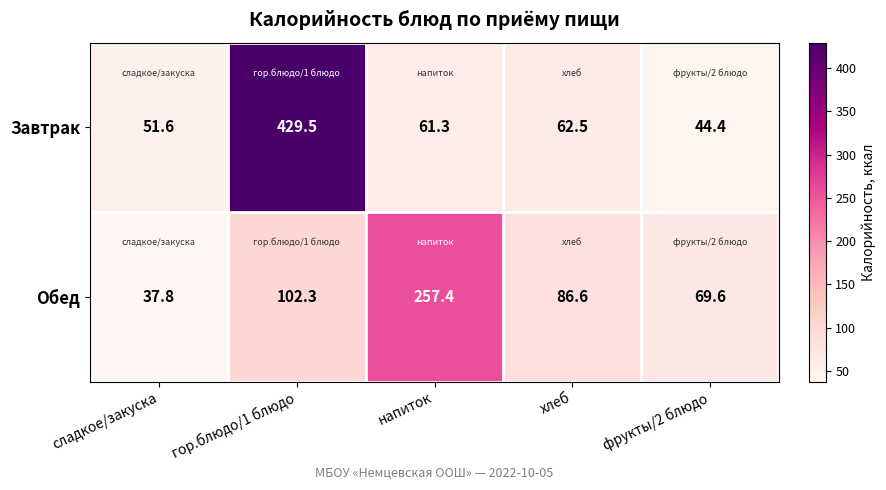

Reading right to left, what are all the values shown in this chart?

Завтрак: фрукты/2 блюдо=44.4	хлеб=62.5	напиток=61.3	гор.блюдо/1 блюдо=429.5	сладкое/закуска=51.6
Обед: фрукты/2 блюдо=69.6	хлеб=86.6	напиток=257.4	гор.блюдо/1 блюдо=102.3	сладкое/закуска=37.8